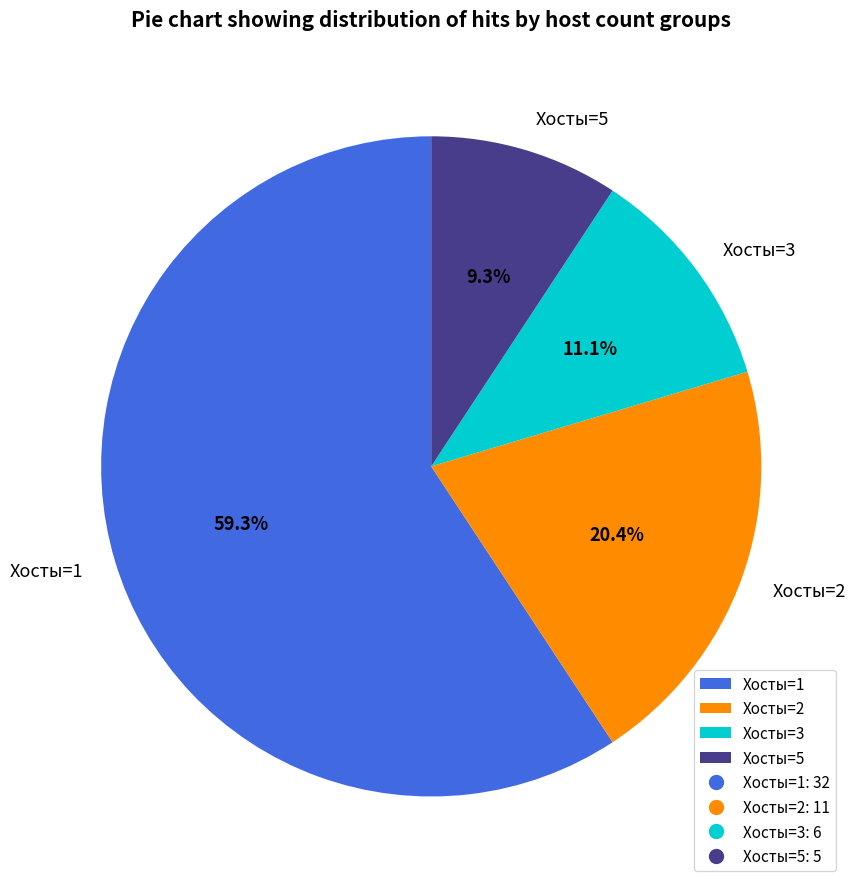

Is there a majority slice in this chart?

Yes